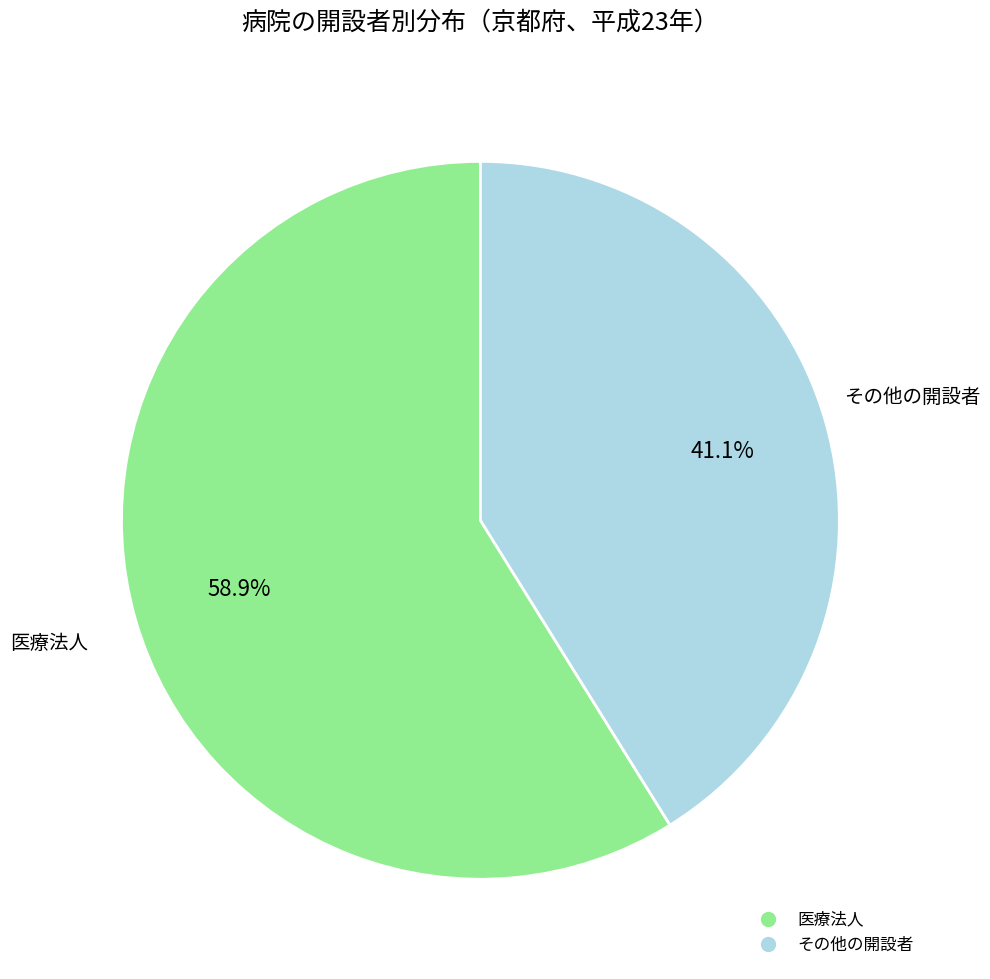

Does any single category account for the majority?

Yes